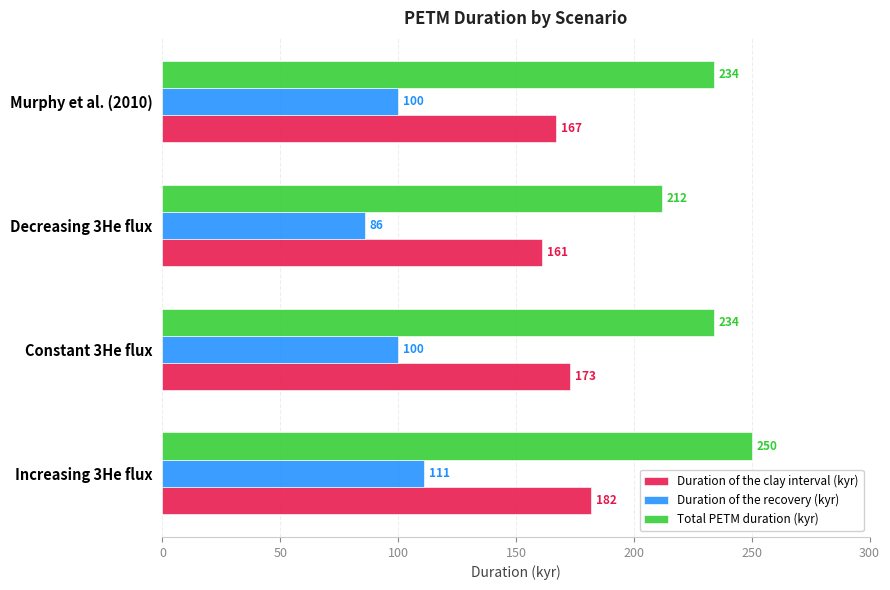

Is the value of Total PETM duration (kyr) at Increasing 3He flux greater than the value of Duration of the clay interval (kyr) at Increasing 3He flux?

Yes